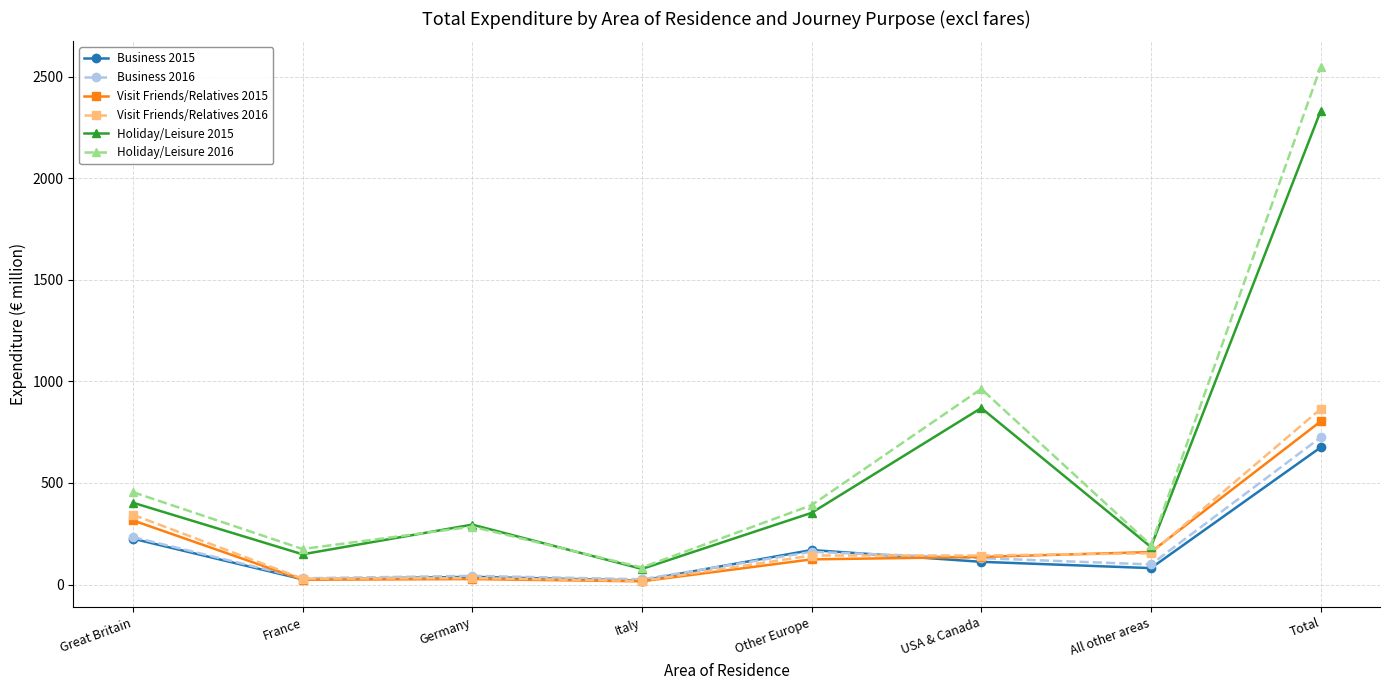

True or false: Visit Friends/Relatives 2015 has a value of 803 at Total.

True